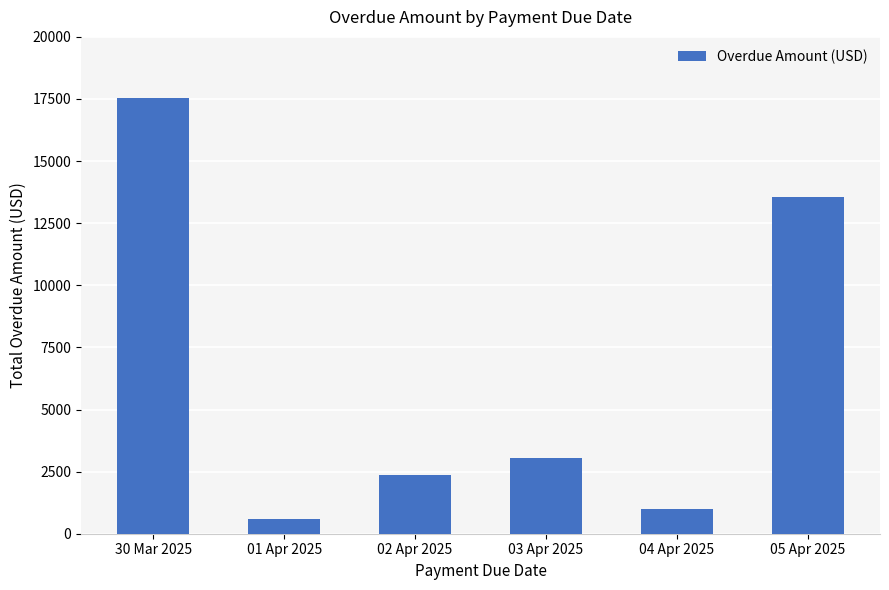

What position from the right is 30 Mar 2025?

6